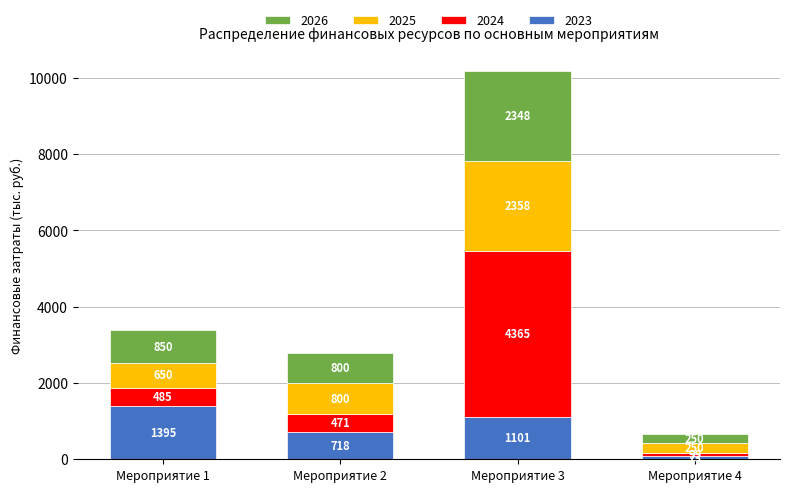

Which category has the lowest value in the 2023 series?

Мероприятие 4